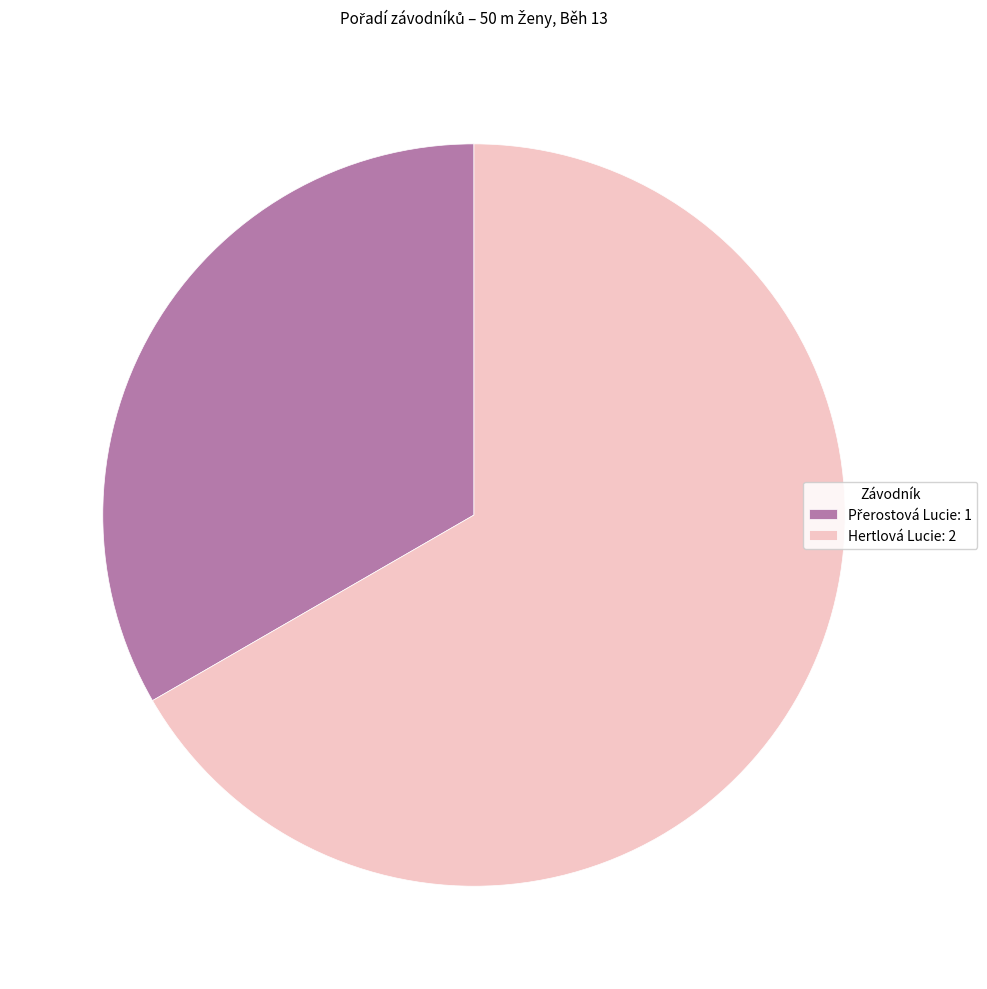

Is Hertlová Lucie: 2 the majority of the pie?

Yes